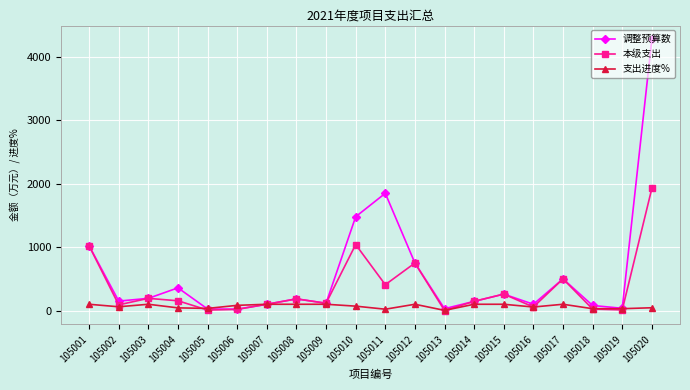

Is the value of 调整预算数 at 105004 greater than the value of 支出进度% at 105019?

Yes